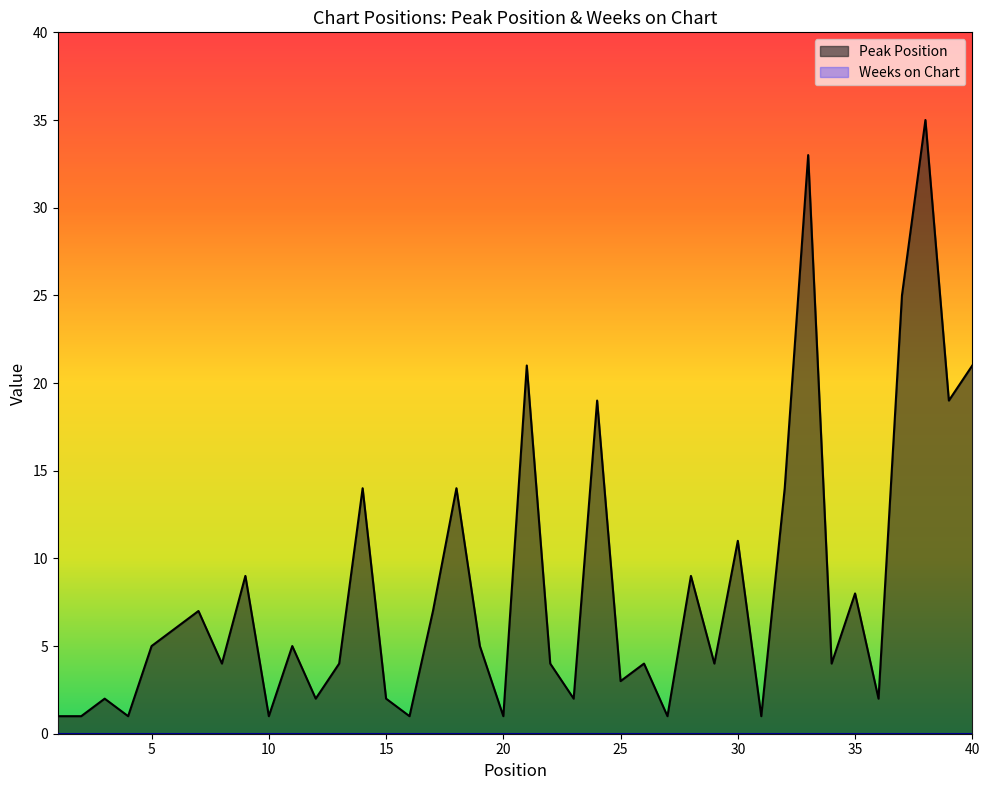

What is the minimum value shown in the chart?

0